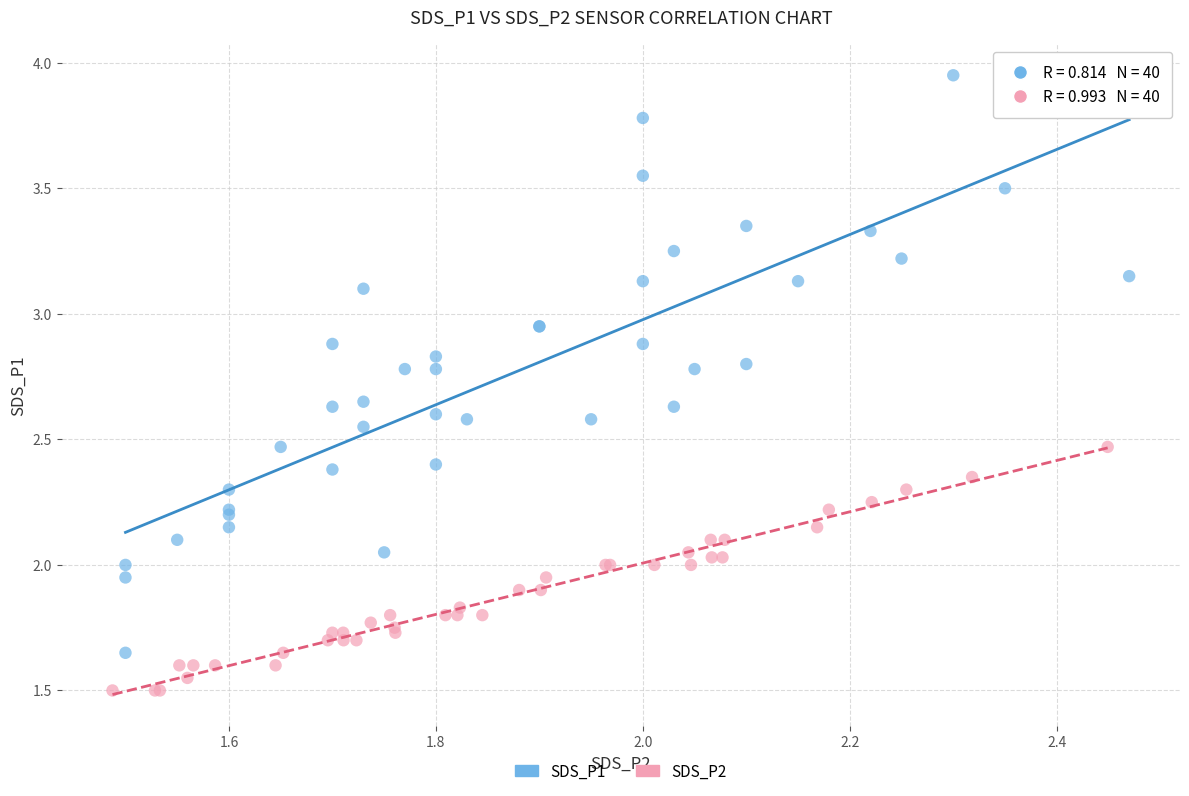

What are all the series names shown in the legend?

SDS_P1, SDS_P2